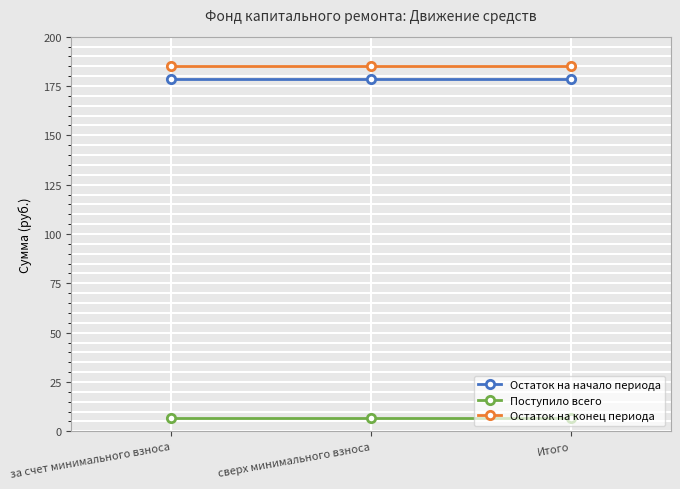

Reading left to right, what are all the values shown in this chart?

Остаток на начало периода: 178.7	178.7	178.7
Поступило всего: 6.7	6.7	6.7
Остаток на конец периода: 185.4	185.4	185.4